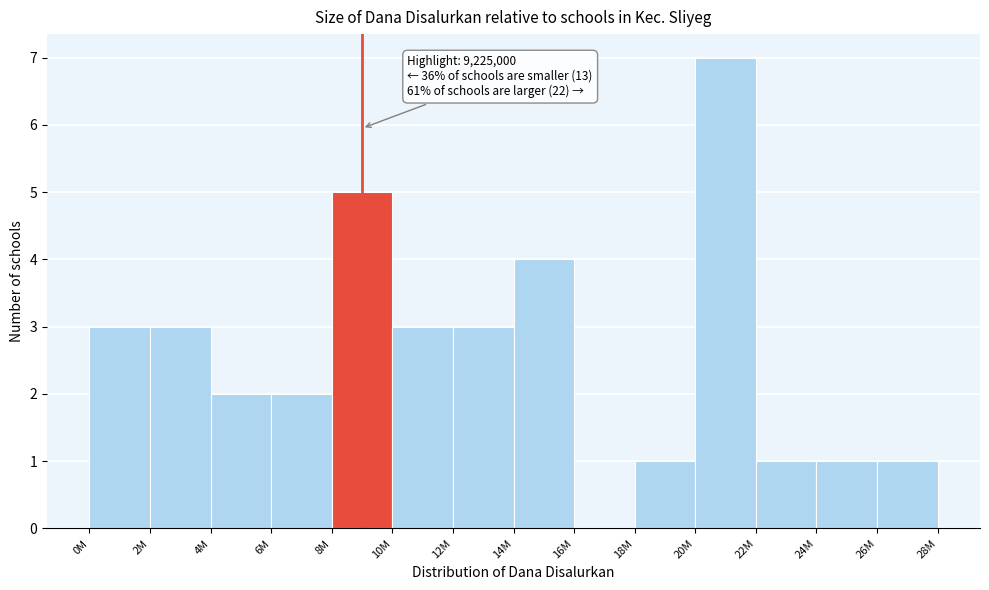

Reading left to right, transcribe all the data shown in this chart.

0M=3	2M=3	4M=2	6M=2	8M=5	10M=3	12M=3	14M=4	16M=0	18M=1	20M=7	22M=1	24M=1	26M=1